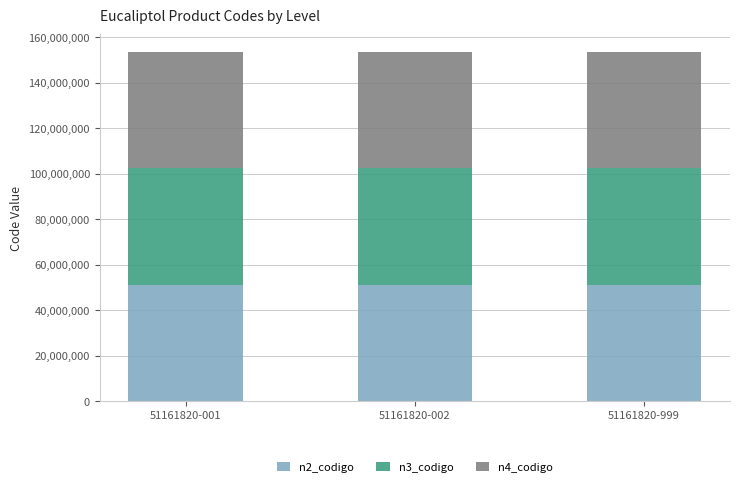

What is the minimum value for n2_codigo?

51160000